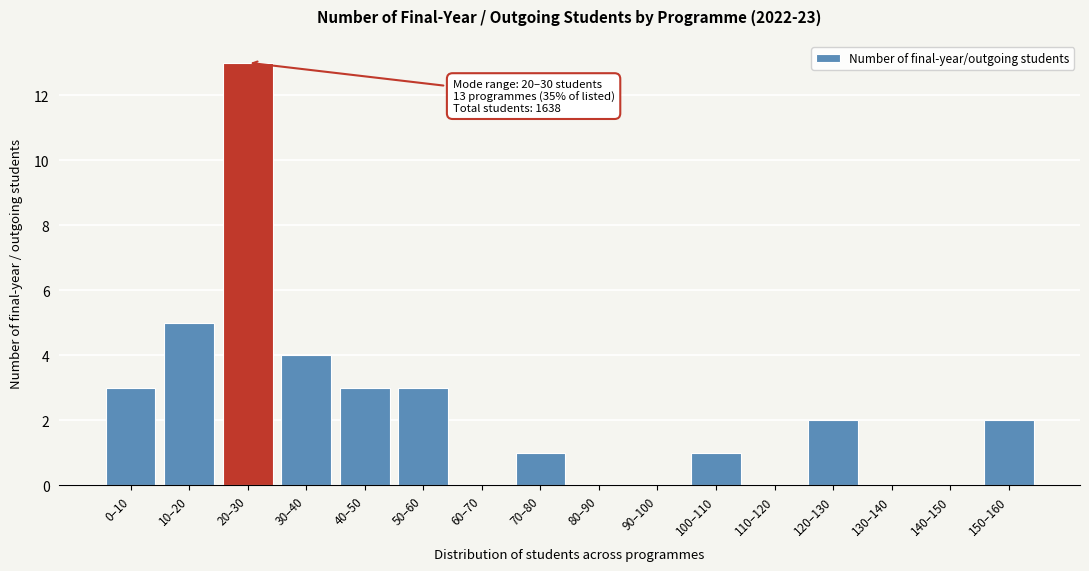

Reading left to right, transcribe all the data shown in this chart.

0–10=3	10–20=5	20–30=13	30–40=4	40–50=3	50–60=3	60–70=0	70–80=1	80–90=0	90–100=0	100–110=1	110–120=0	120–130=2	130–140=0	140–150=0	150–160=2